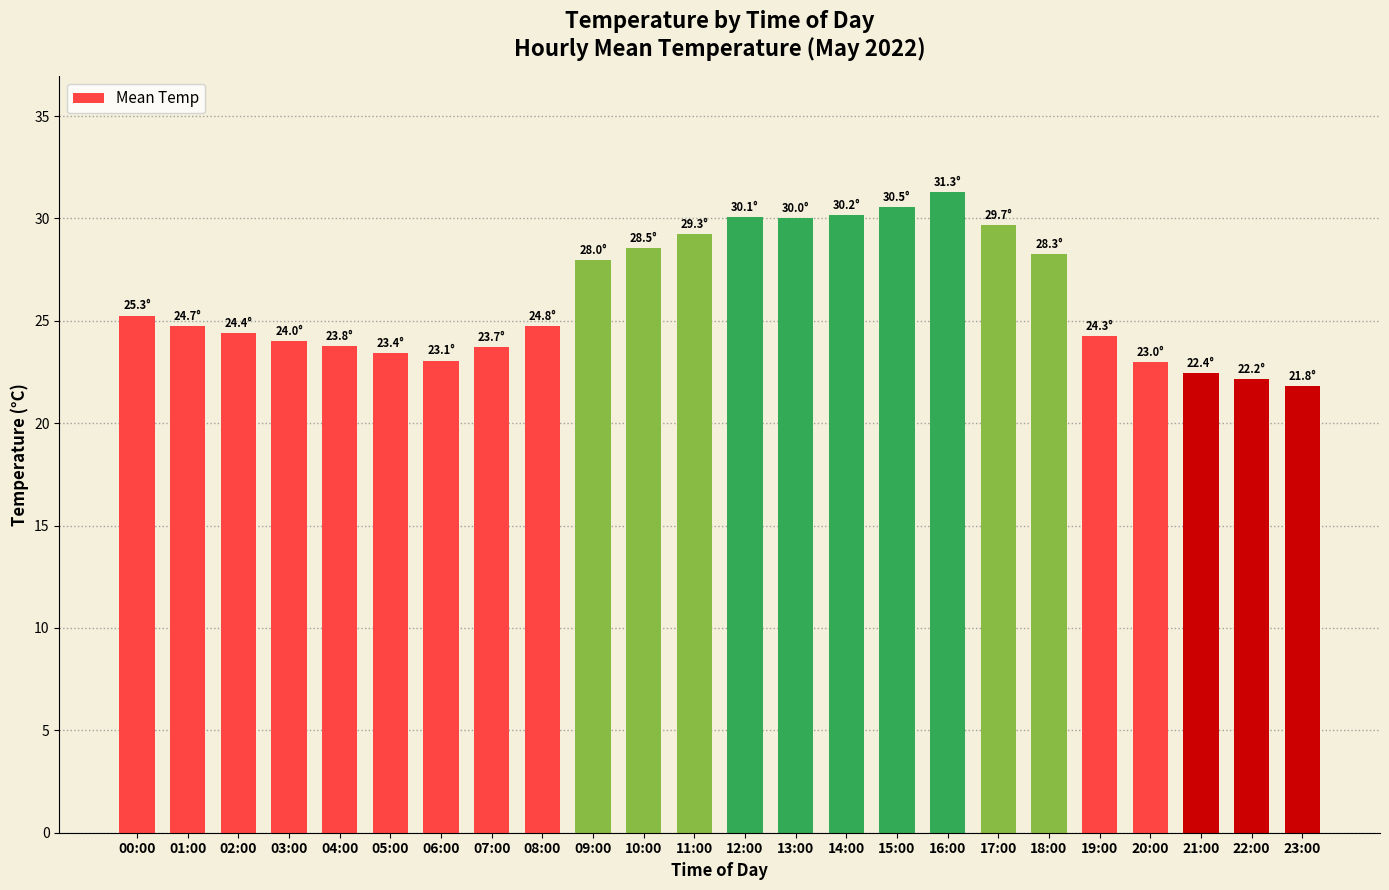

Which has a higher value, 08:00 or 13:00?

13:00